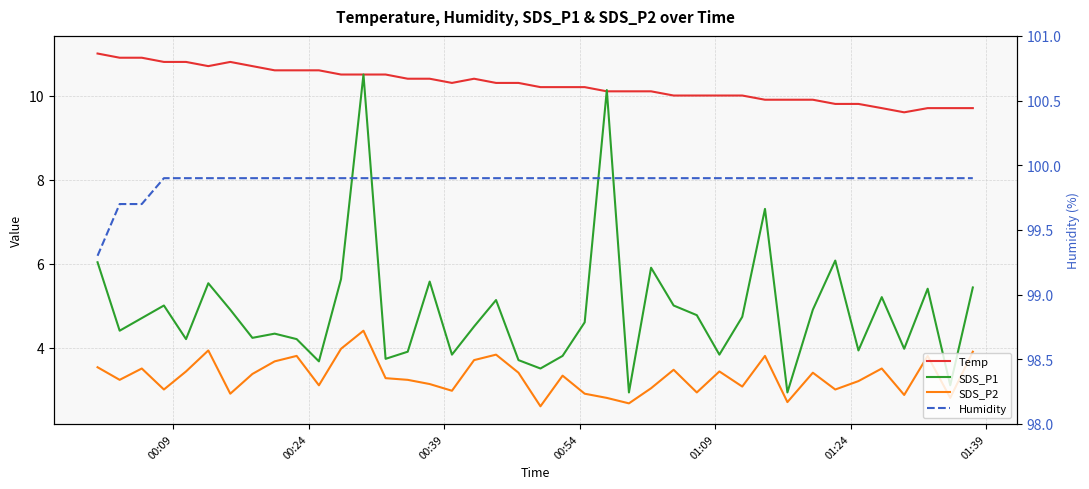

Does the chart display data point markers on the line(s)?

No